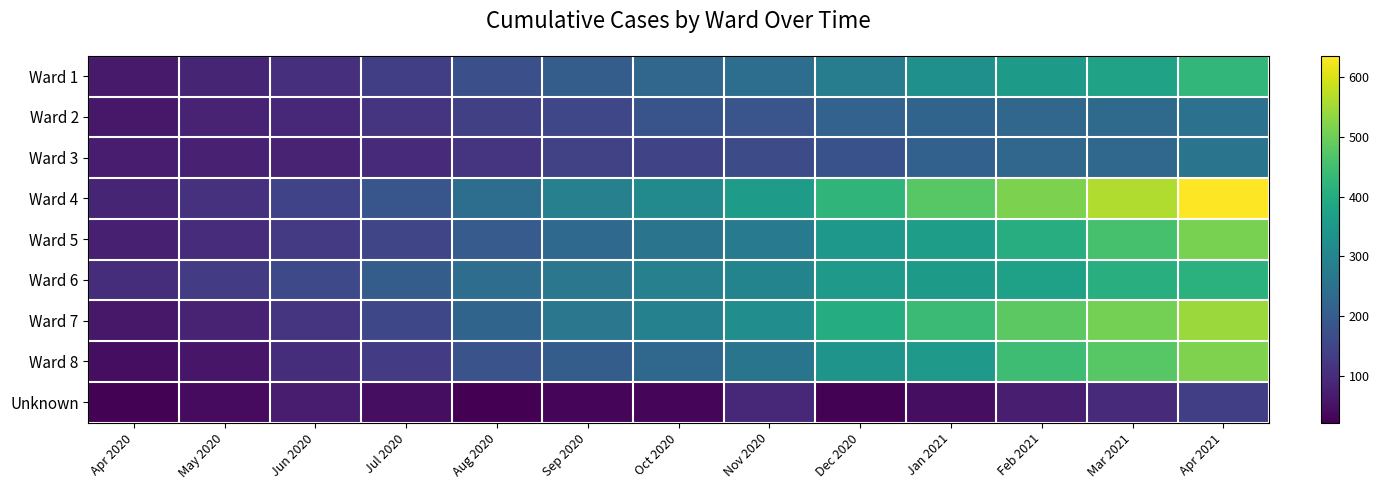

Which has a higher value, Oct 2020 or Apr 2020?

Oct 2020